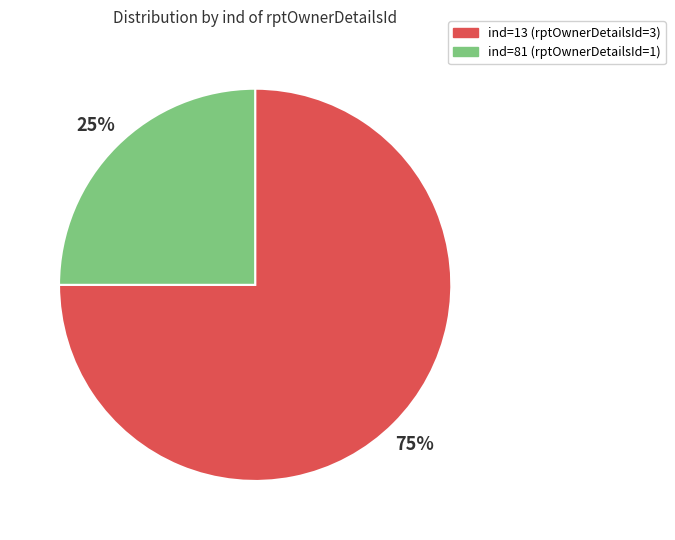

Is there a majority slice in this chart?

Yes